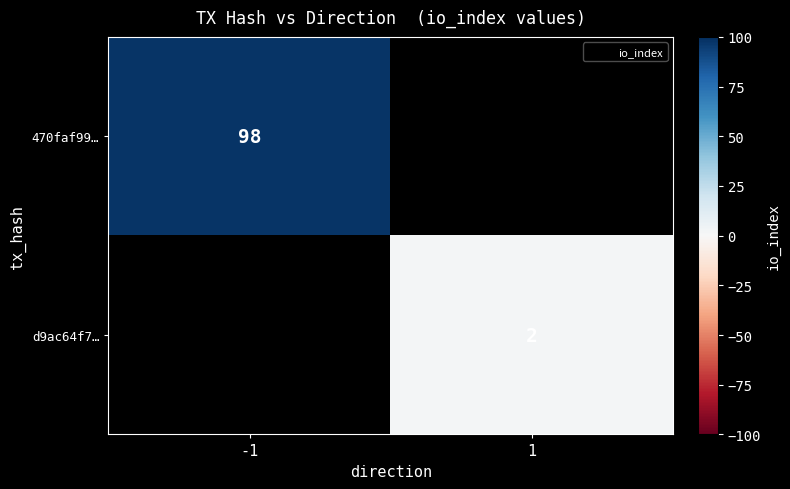

At which category does the chart reach its peak across all series?

-1